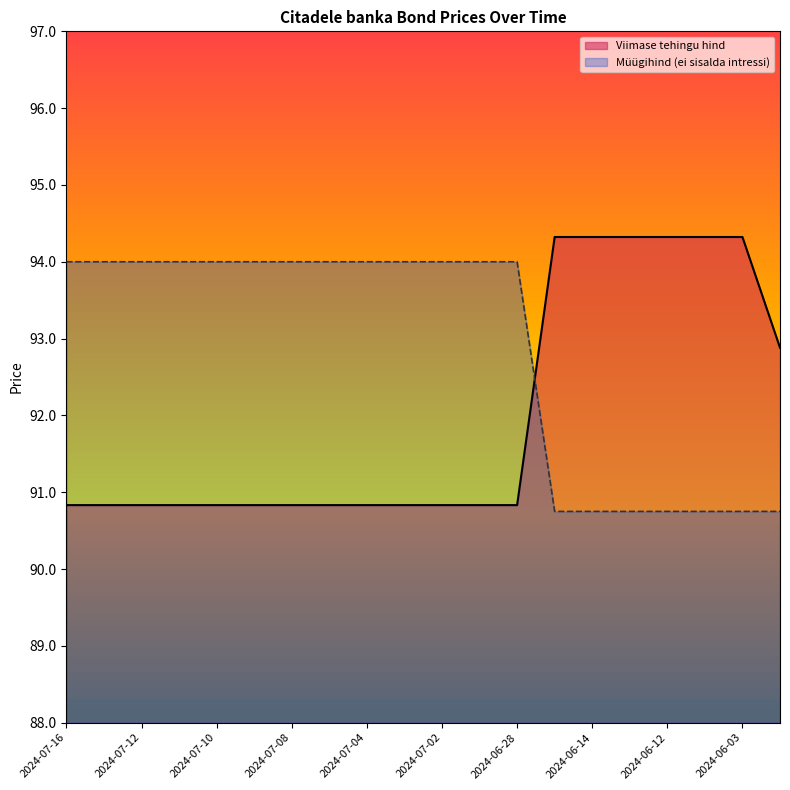

Which series has the largest total across all categories?

Müügihind (ei sisalda intressi)